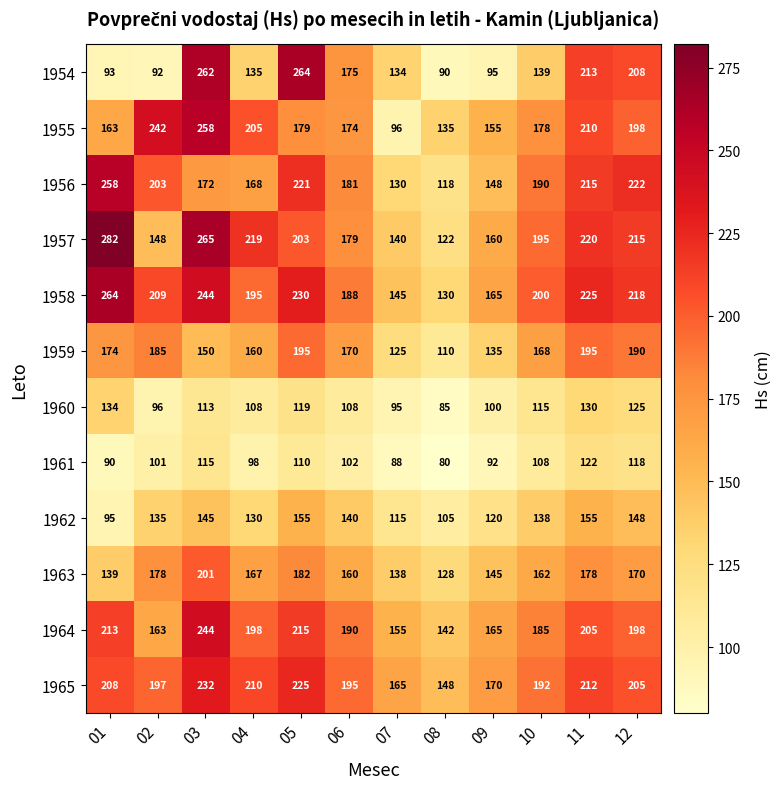

What is the difference between the highest and lowest values at 12?

104